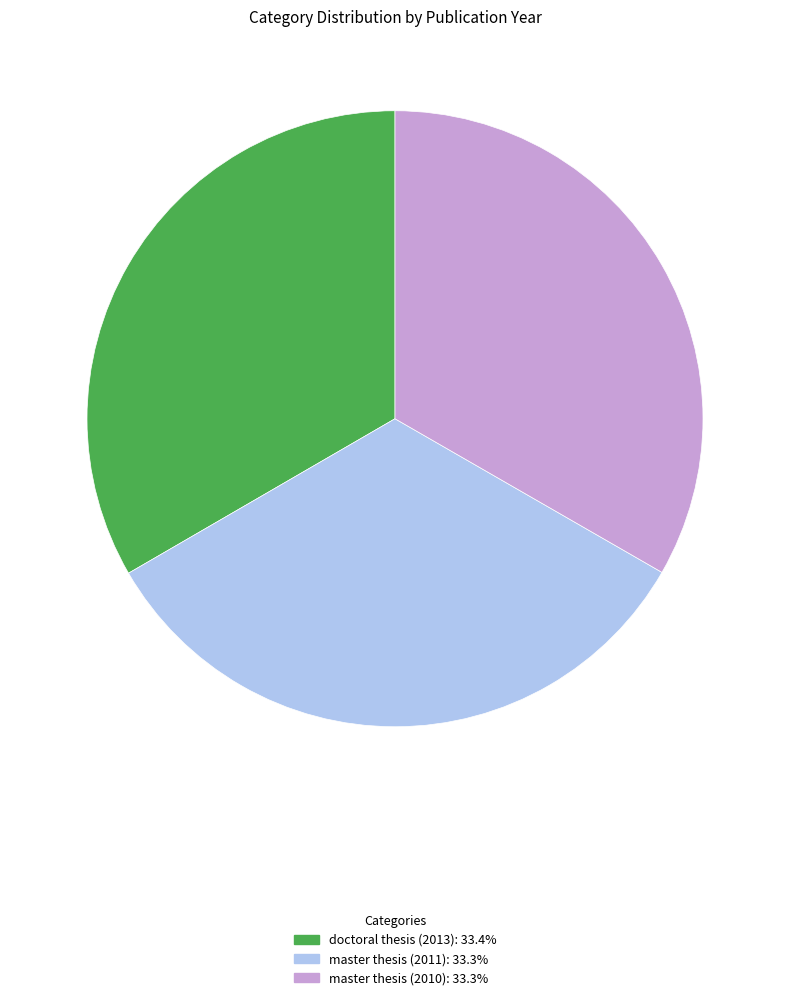

Do doctoral thesis (2013): 33.4% and master thesis (2010): 33.3% together represent more than half of the pie?

Yes